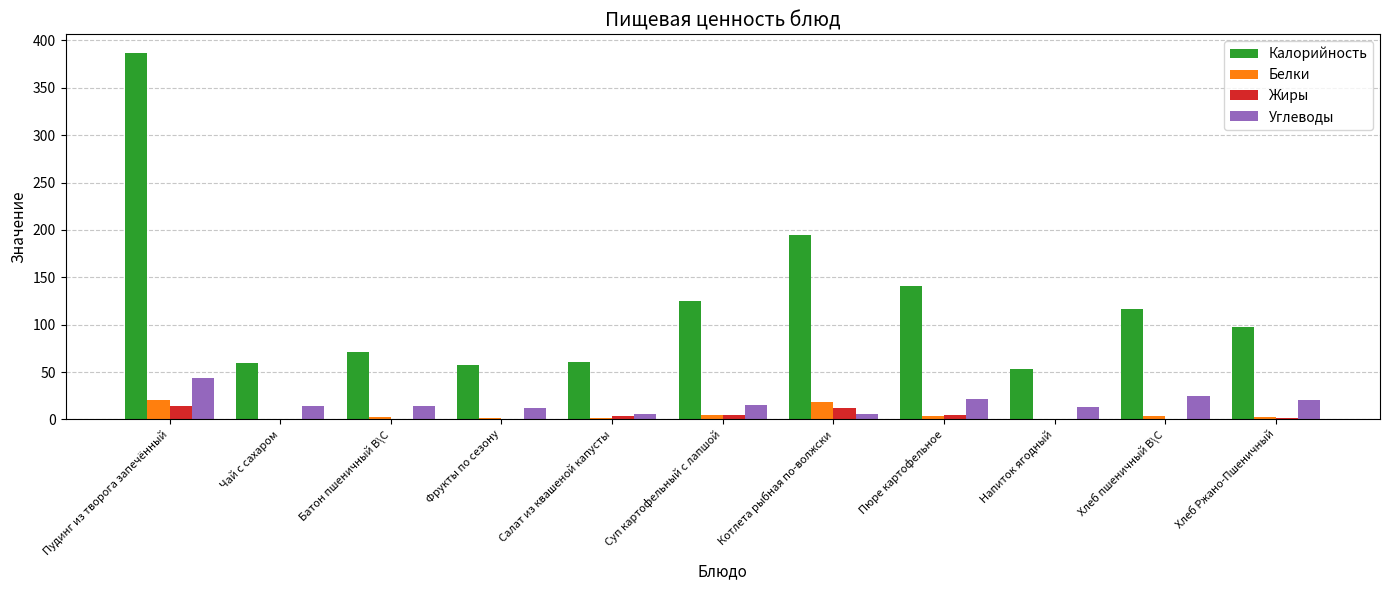

Which series has the largest total across all categories?

Калорийность